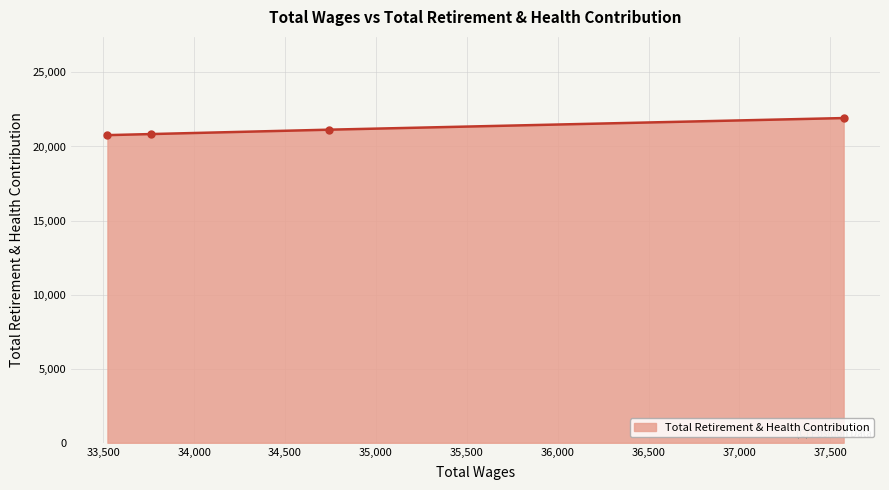

How many data points does each series have?

4